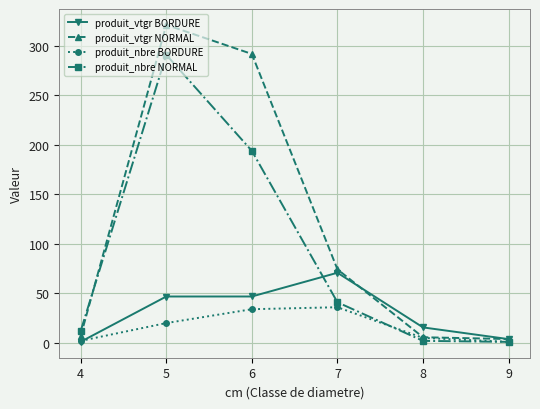

Is this an area chart (filled region under the line)?

No